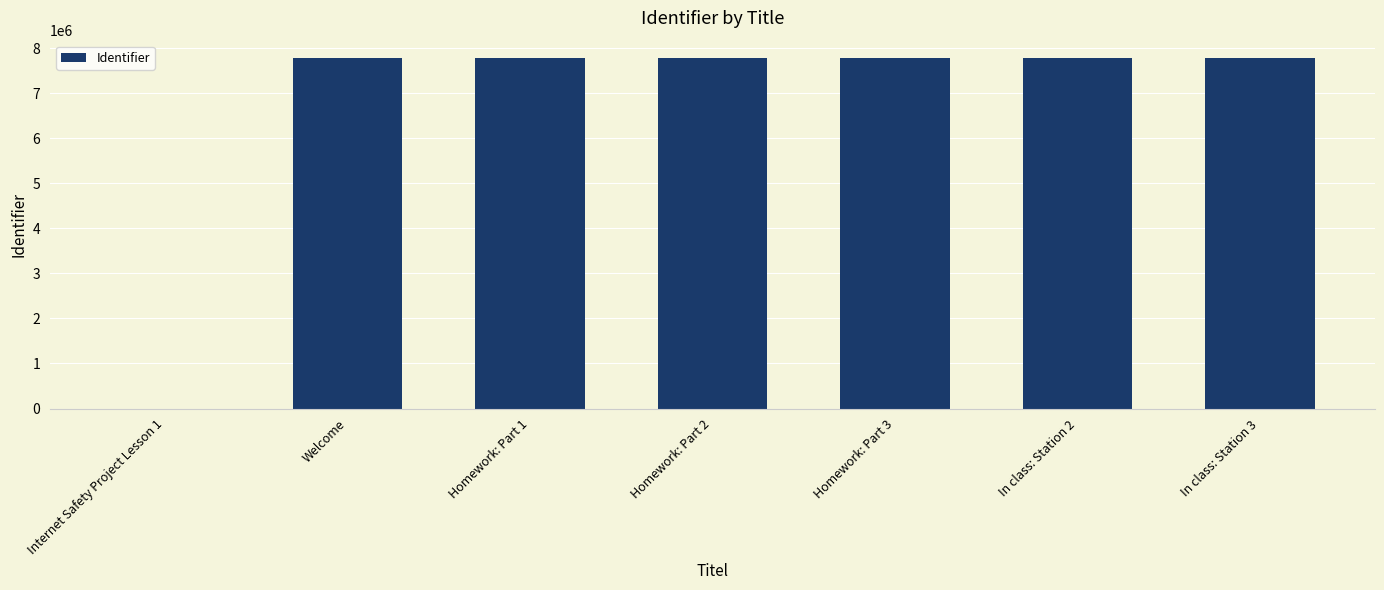

Are the bars horizontal?

No